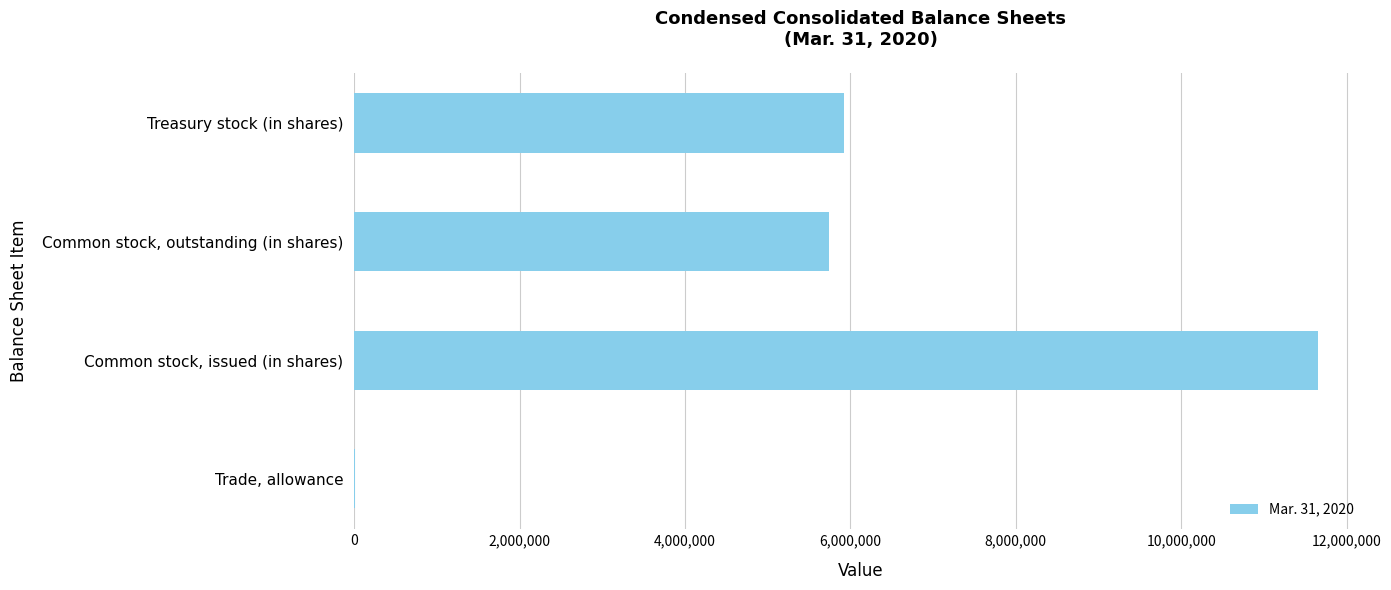

What is the approximate value at Common stock, issued (in shares)?

11658768